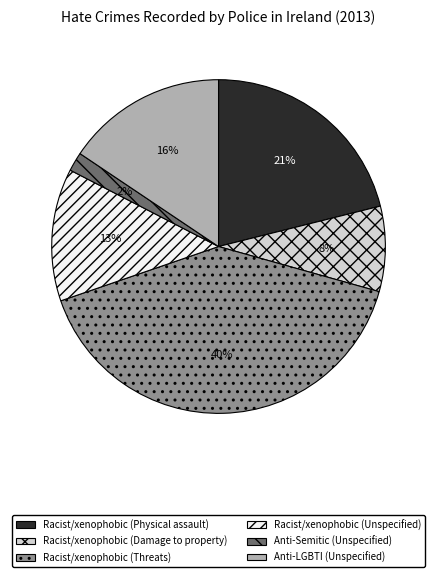

Does any single category account for the majority?

No